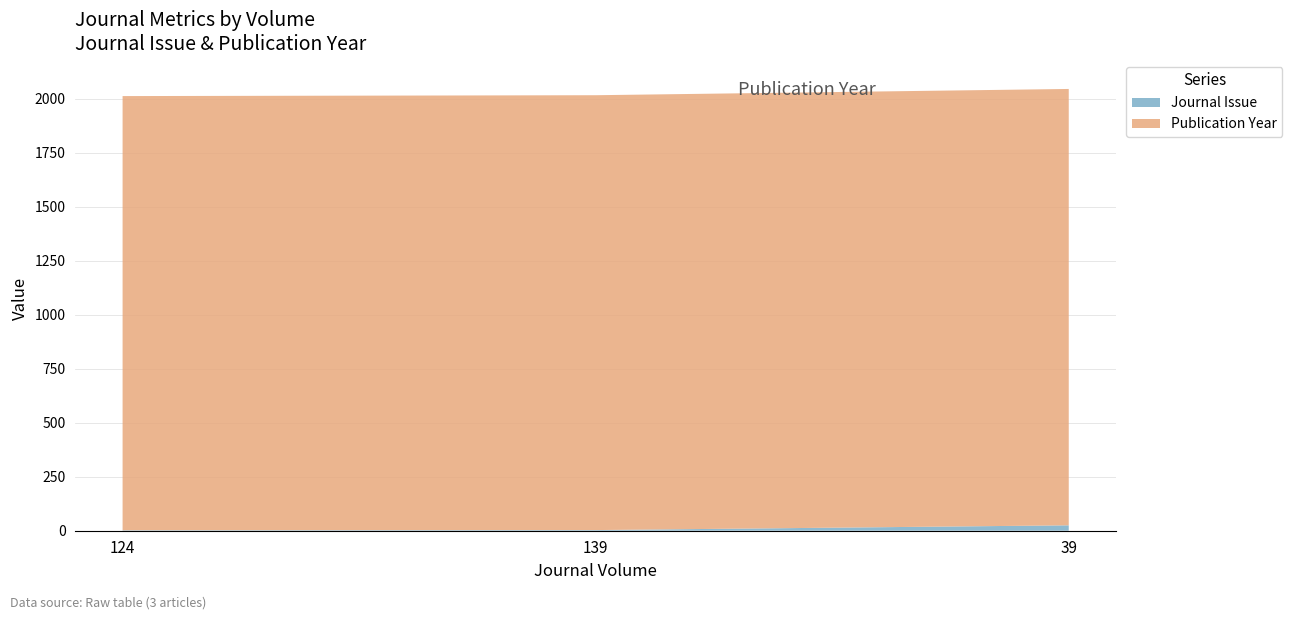

Reading left to right, transcribe all the data shown in this chart.

Journal Issue: 124=2	139=3	39=25
Publication Year: 124=2010	139=2013	39=2020